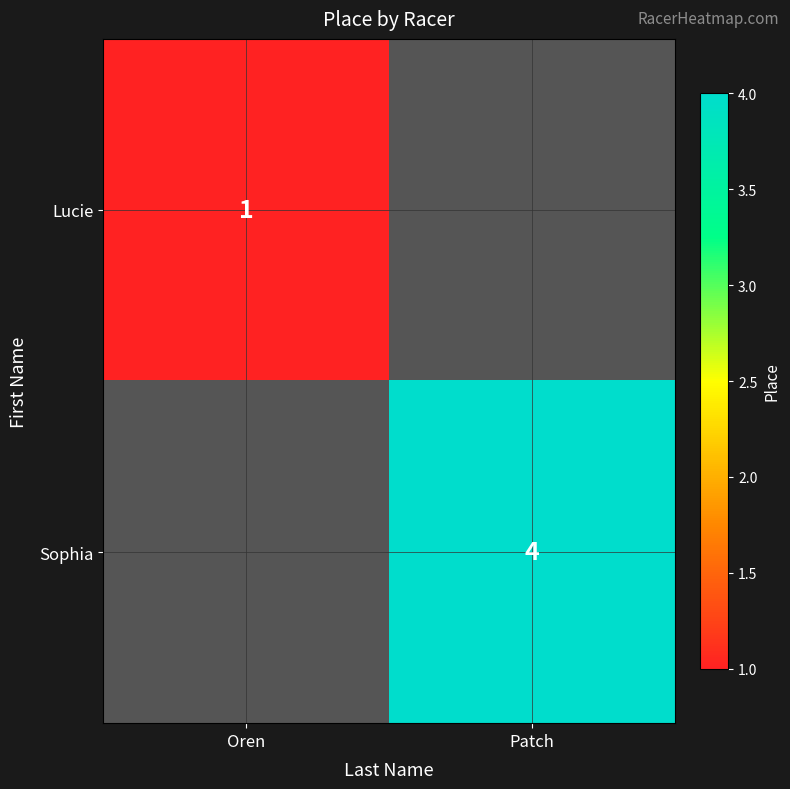

Is the value of Lucie at Oren greater than the value of Sophia at Patch?

No